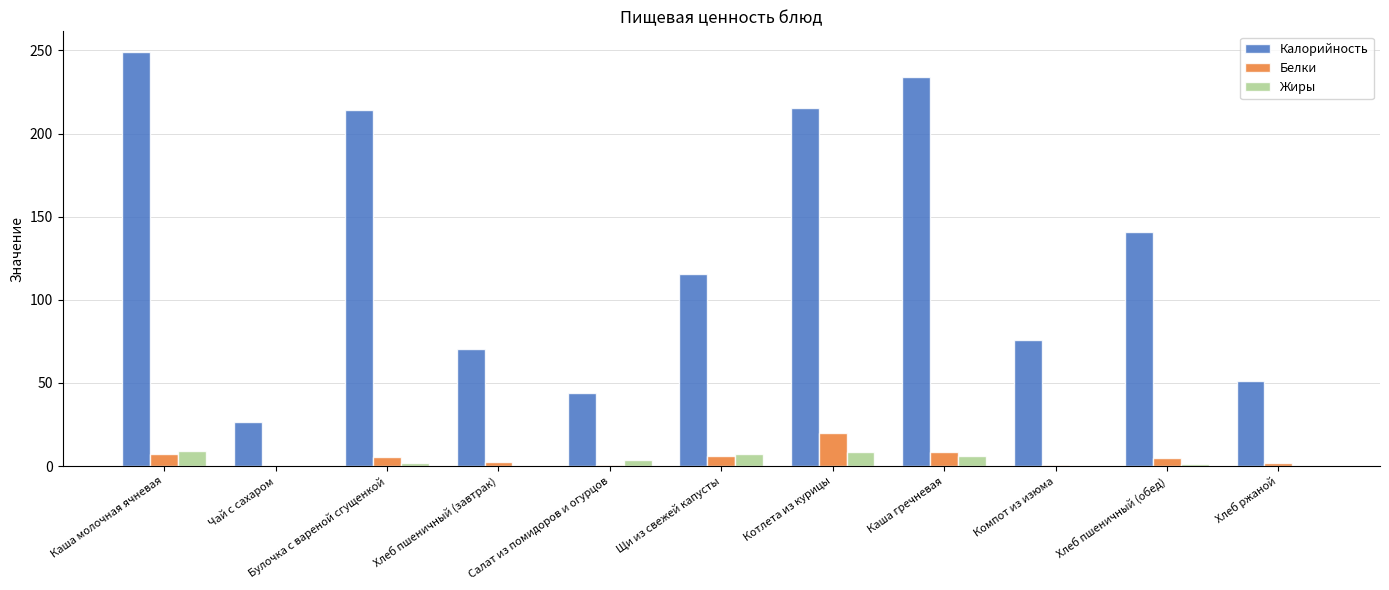

What is the sum of all Калорийность values?

1436.0